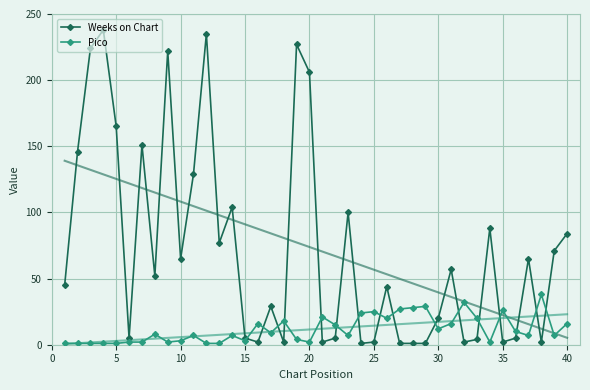

How many data points in Weeks on Chart are above 52?

19